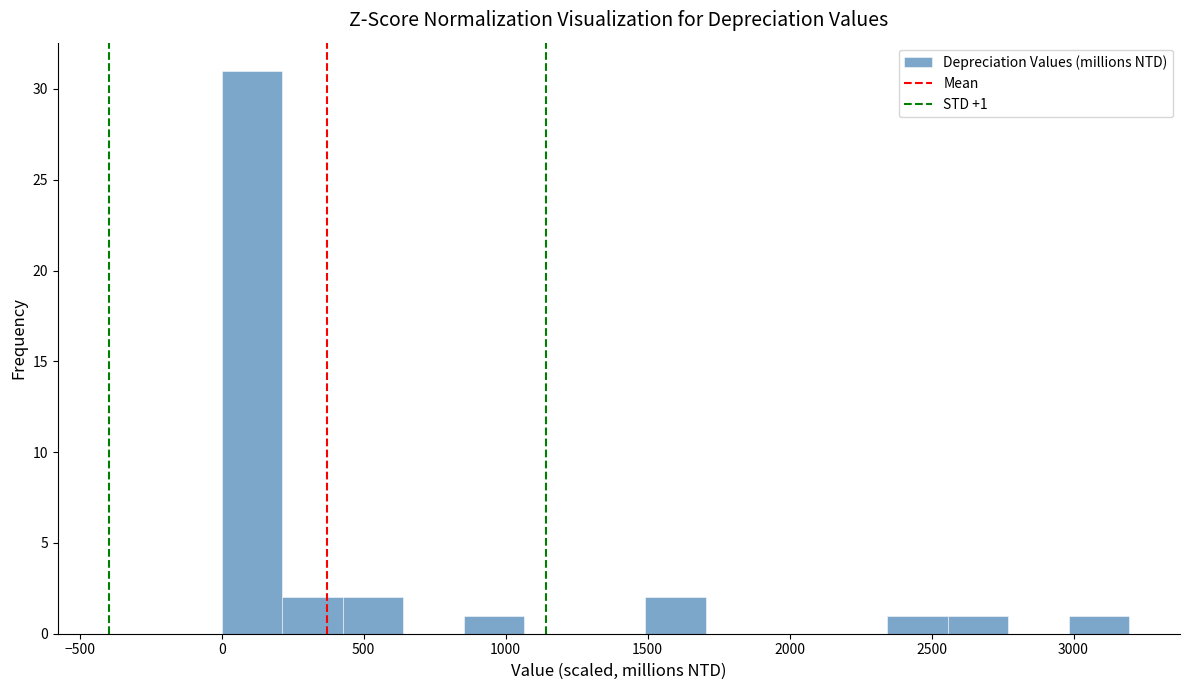

Which range on the x-axis has the tallest bar?

0 to 200